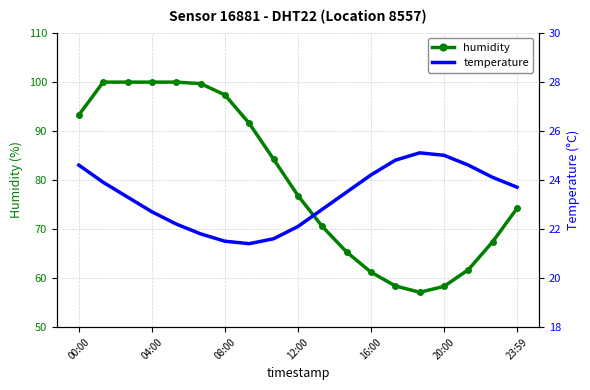

What is the highest value of the humidity series?

99.9